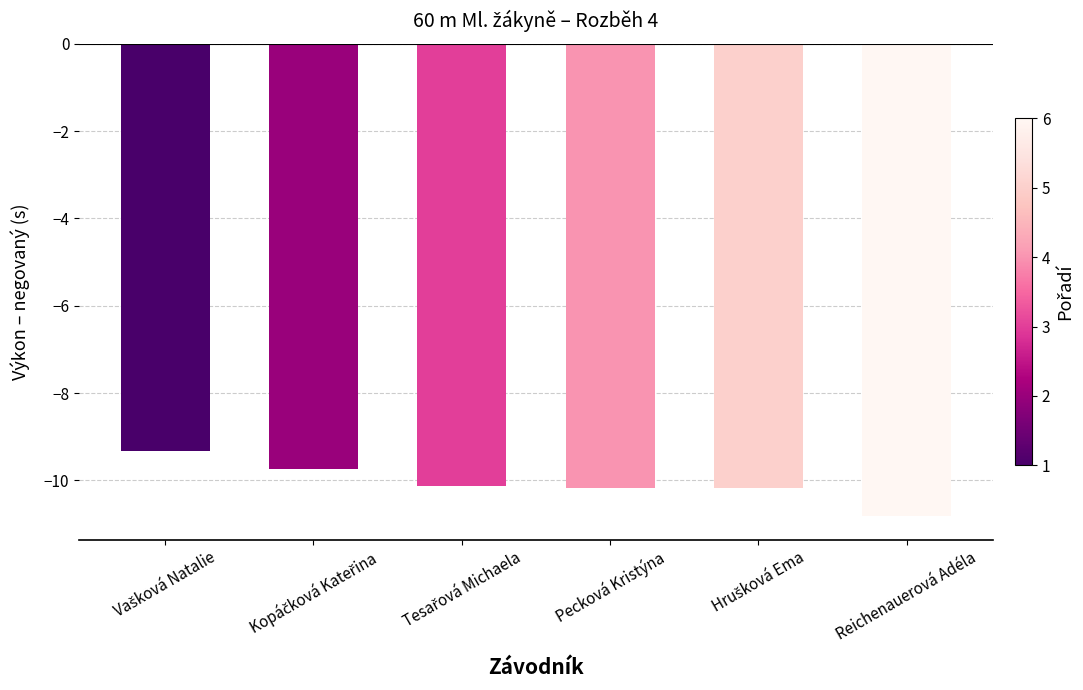

What is the difference between the second highest and minimum values?

1.1